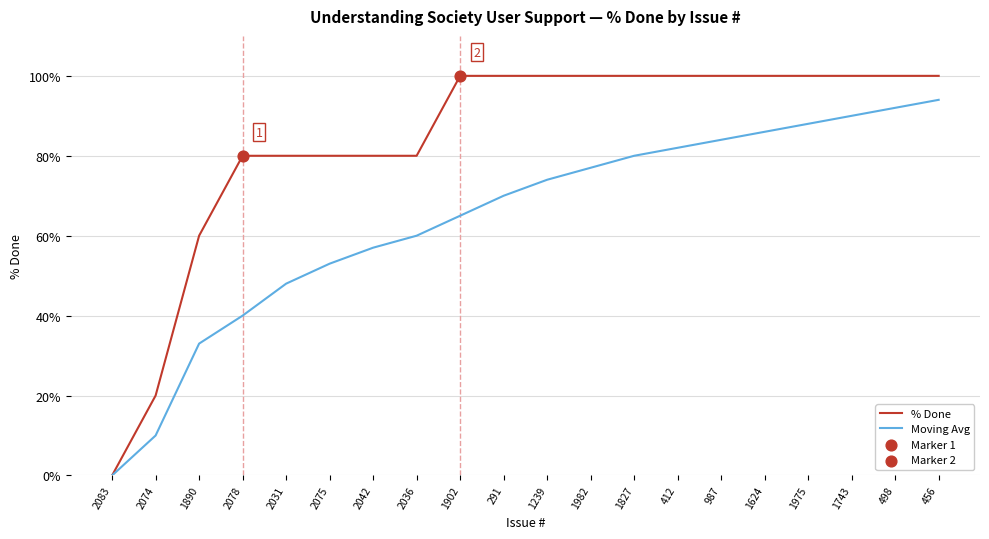

At how many categories does at least one series exceed 89?

12